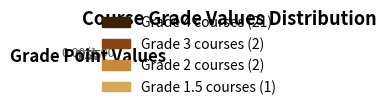

Between Grade 4 courses (21) and Grade 1.5 courses (1), which is larger?

Grade 4 courses (21)